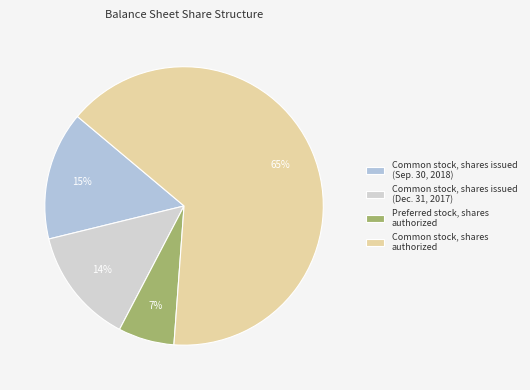

Count the number of slices in the pie.

4